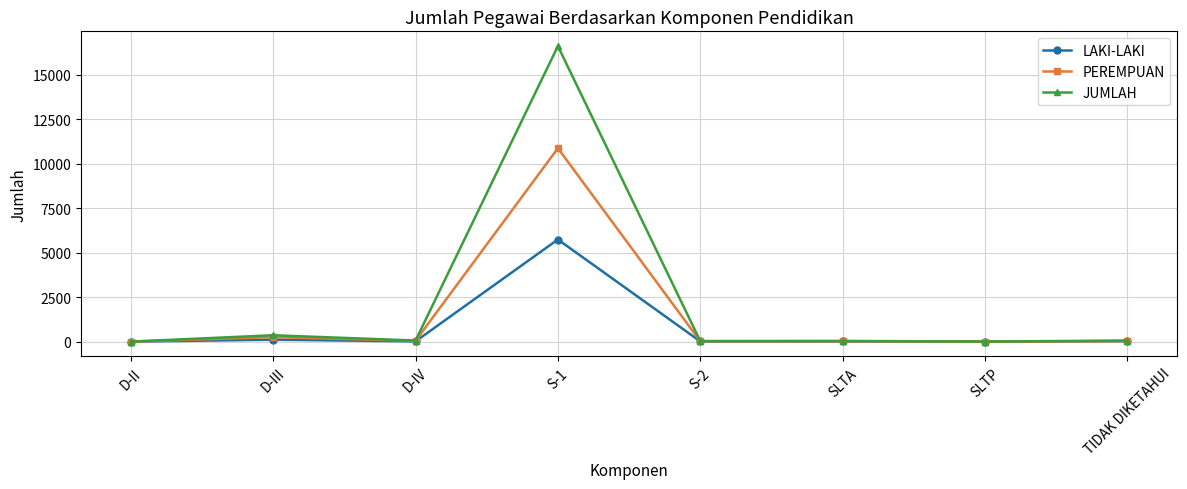

Is the value of JUMLAH at S-1 greater than the value of PEREMPUAN at TIDAK DIKETAHUI?

Yes